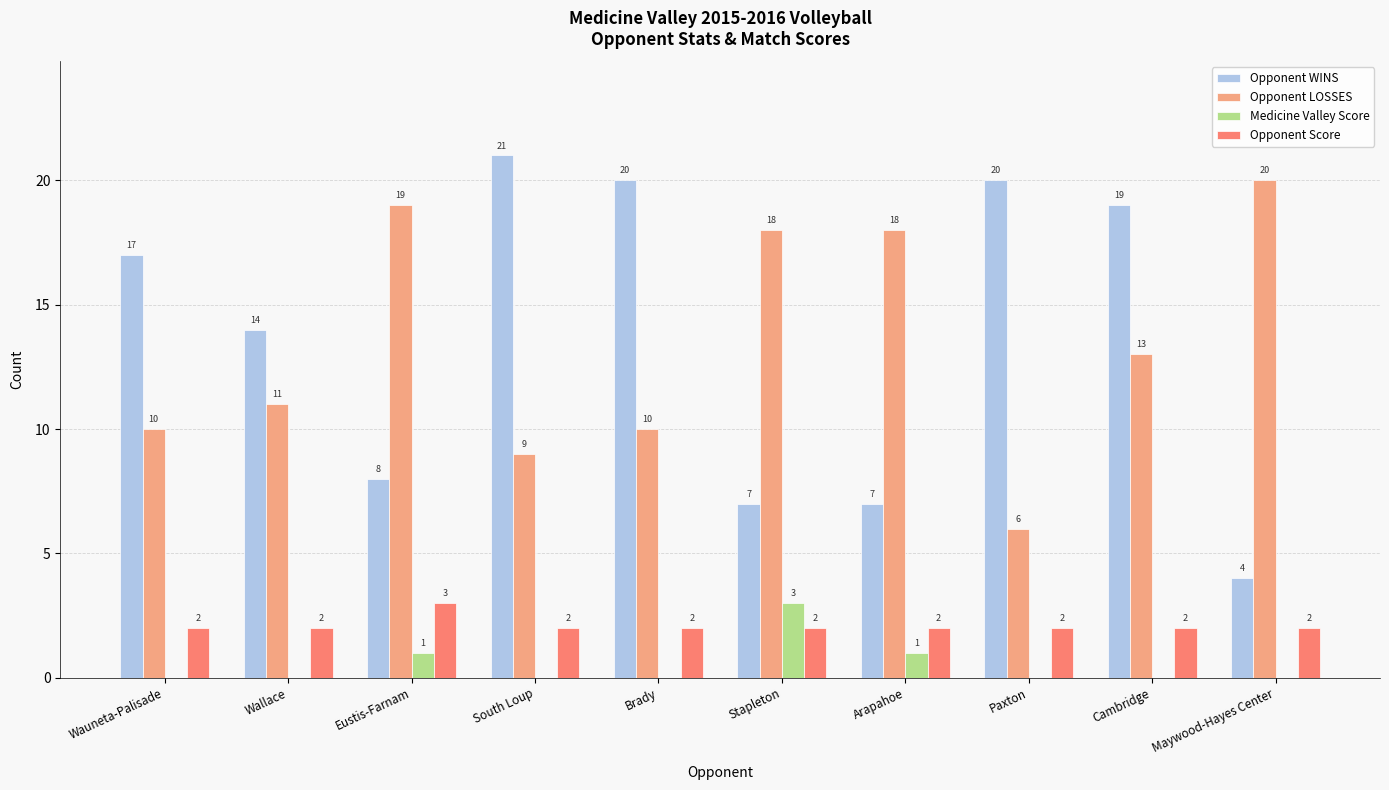

What is the sum of the Opponent WINS values at Brady and Eustis-Farnam?

28